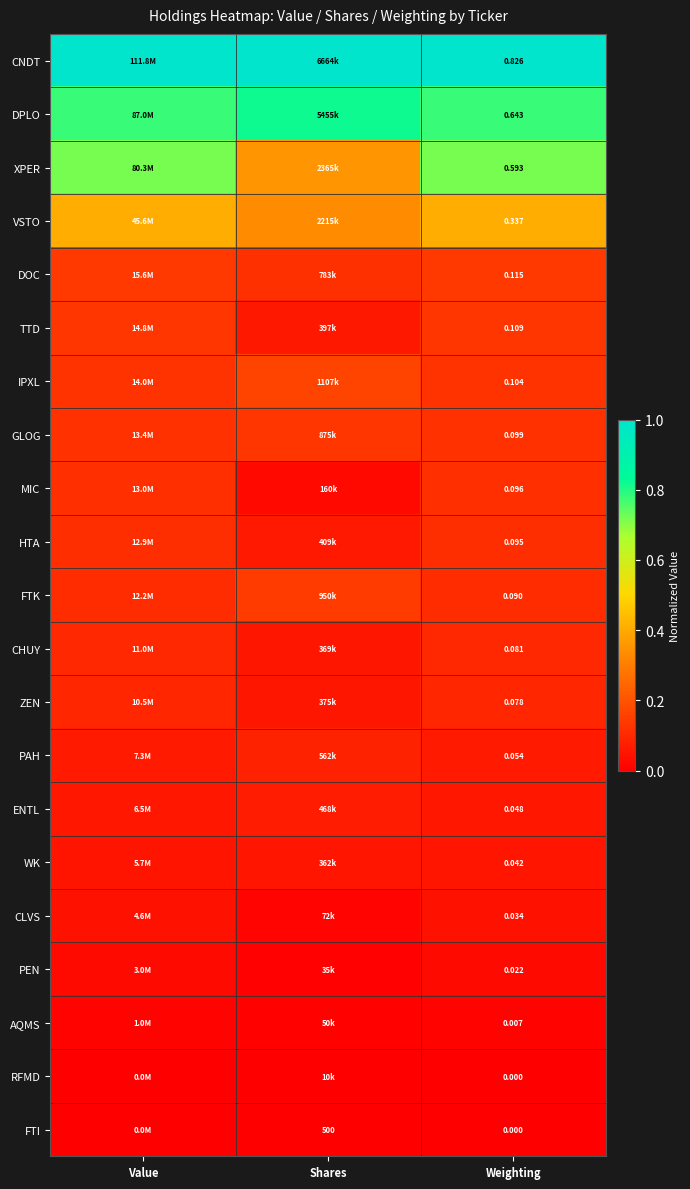

Is the value of CLVS at Weighting greater than the value of VSTO at Weighting?

No